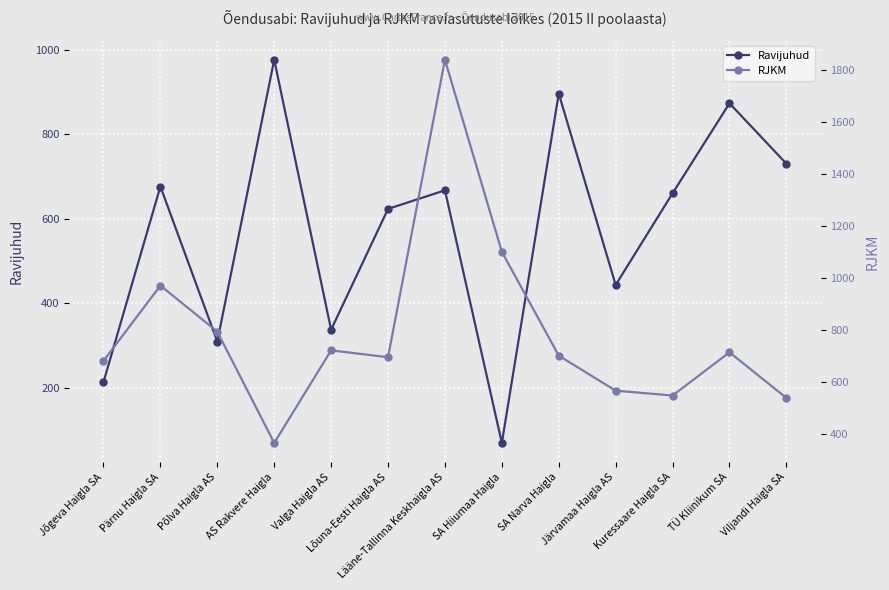

Which series changed the most between Kuressaare Haigla SA and TÜ Kliinikum SA?

Ravijuhud